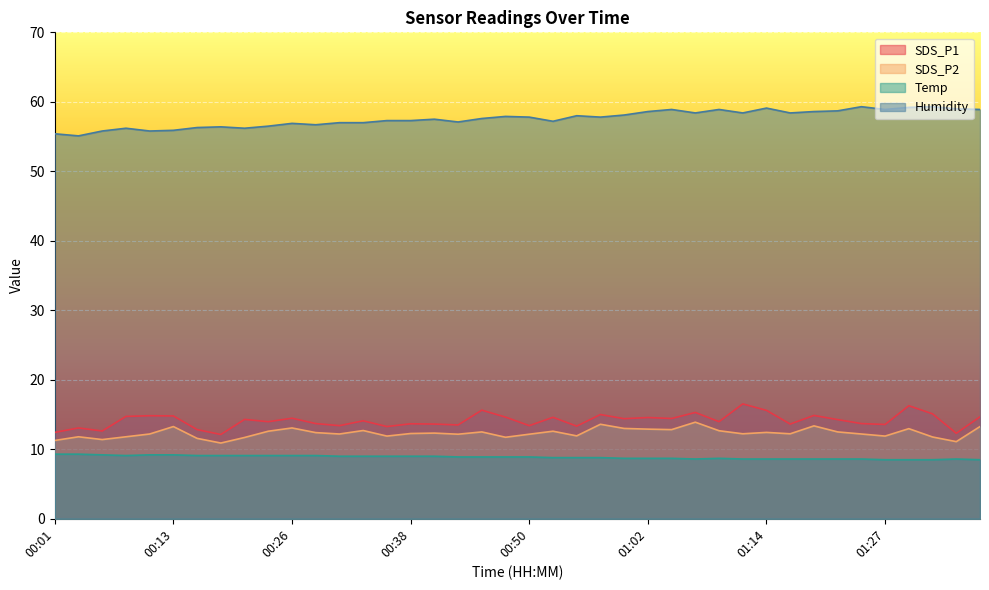

At which category does Humidity reach its first local peak?

00:09